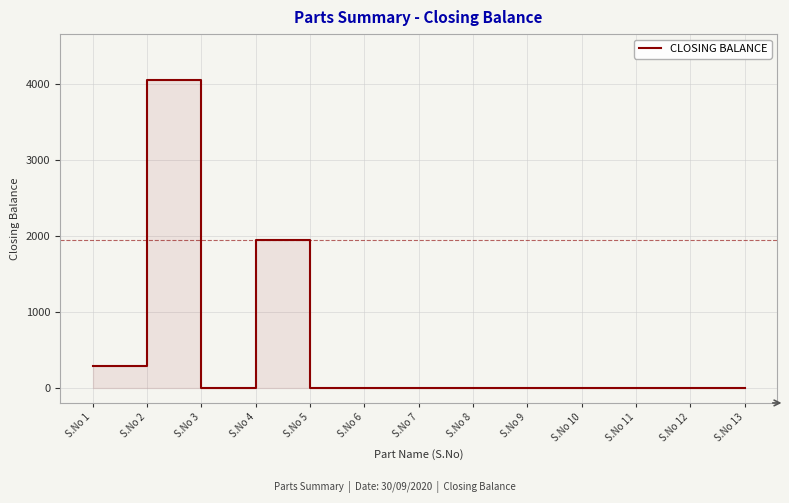

Is it true that the value at S.No 8 is 0?

True